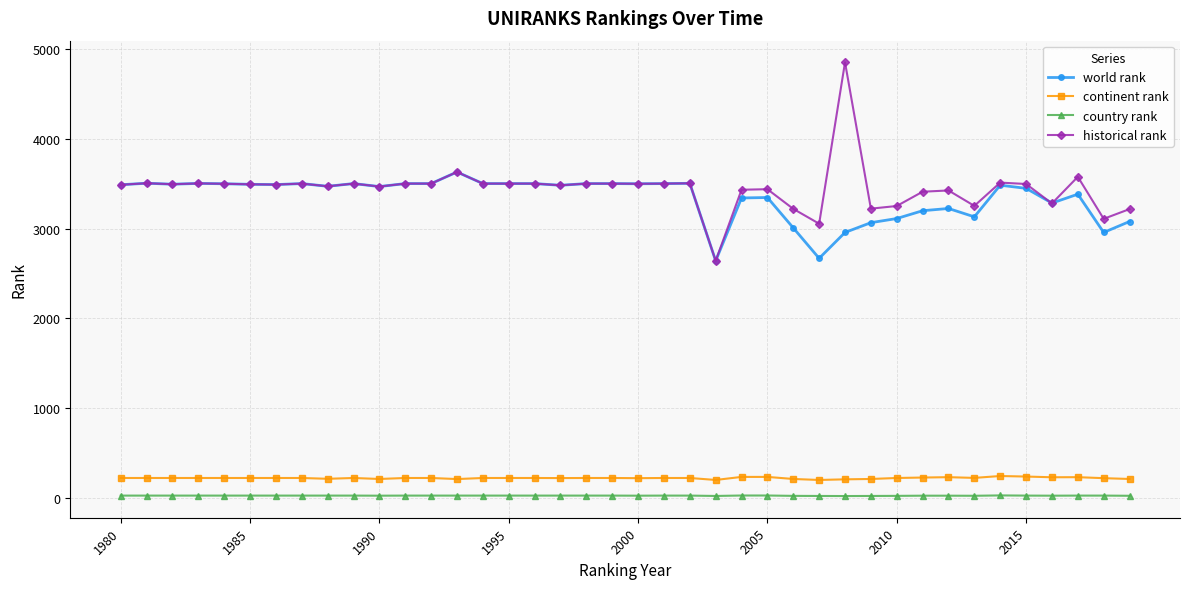

What is the minimum value for world rank?

2640.0